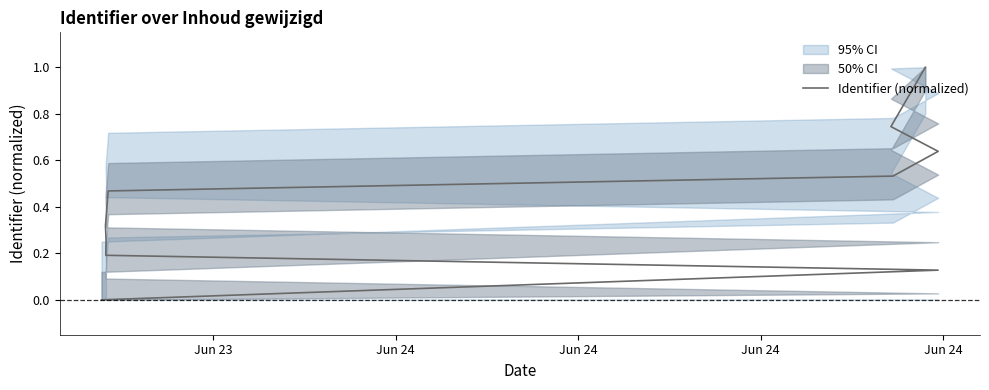

Count the values in the range 0 to 1.

11